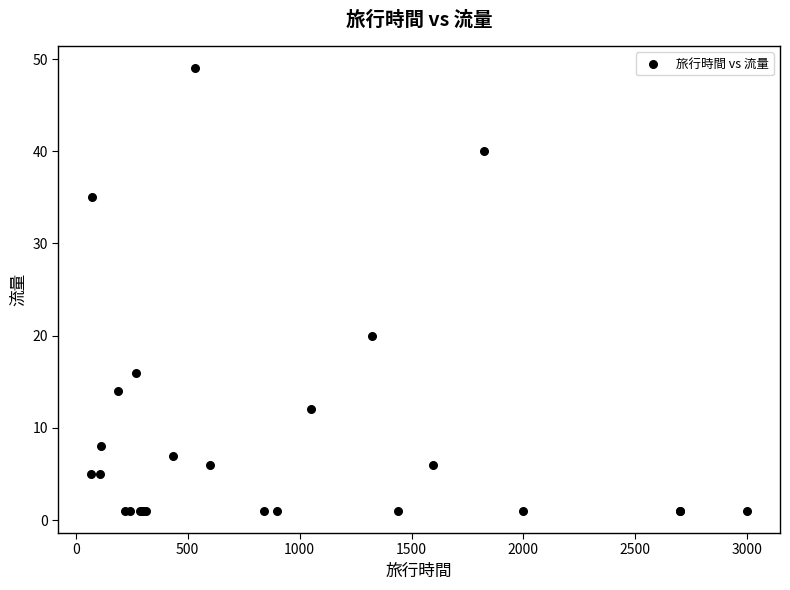

What Y value in the scatter plot is closest to 25?

20